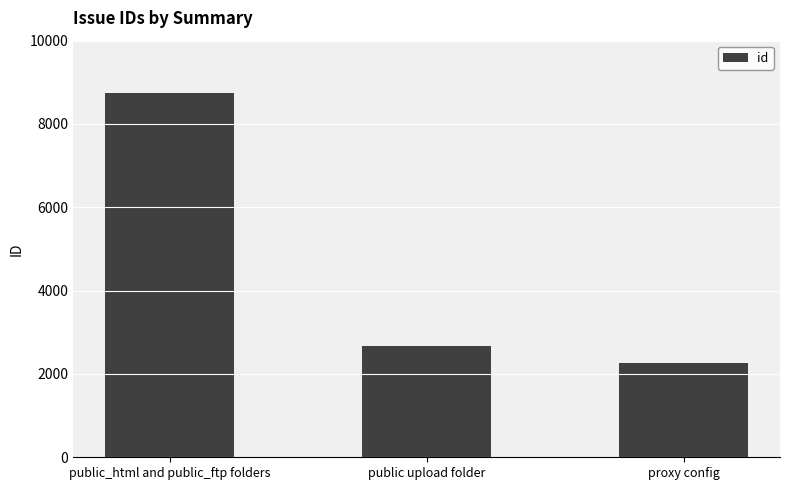

Reading left to right, list all the values displayed in this chart.

public_html and public_ftp folders=8734	public upload folder=2683	proxy config=2274